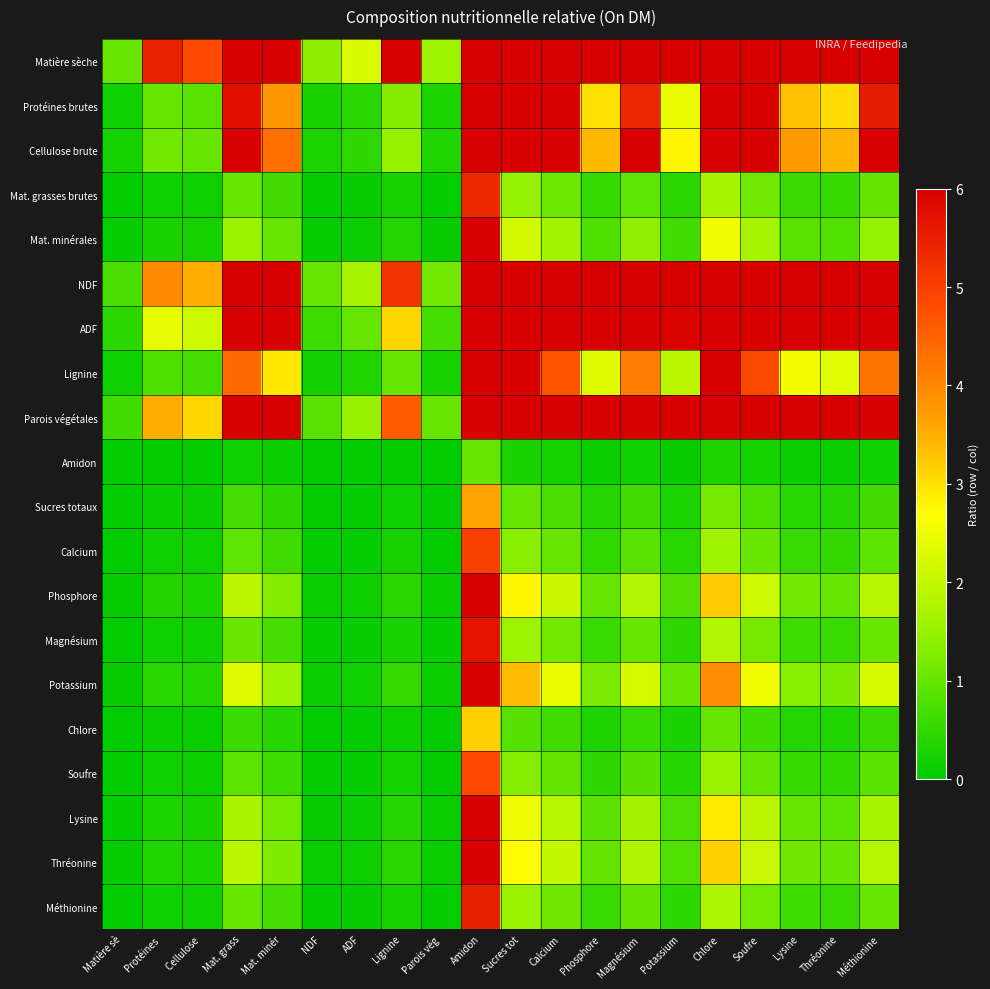

Reading right to left, transcribe all the data shown in this chart.

Matière sèche: Méthionine=10.0	Thréonine=10.0	Lysine=10.0	Soufre=10.0	Chlore=10.0	Potassium=10.0	Magnésium=10.0	Phosphore=10.0	Calcium=10.0	Sucres tot=10.0	Amidon=10.0	Parois vég=1.6	Lignine=7.1	ADF=2.3	NDF=1.4	Mat. minér=10.0	Mat. grass=10.0	Cellulose =4.8	Protéines =5.5	Matière sè=1.0
Protéines brutes: Méthionine=5.5	Thréonine=3.1	Lysine=3.3	Soufre=6.3	Chlore=9.6	Potassium=2.5	Magnésium=5.4	Phosphore=3.0	Calcium=6.1	Sucres tot=8.3	Amidon=10.0	Parois vég=0.3	Lignine=1.3	ADF=0.4	NDF=0.3	Mat. minér=3.8	Mat. grass=5.7	Cellulose =0.9	Protéines =1.0	Matière sè=0.2
Cellulose brute: Méthionine=6.3	Thréonine=3.4	Lysine=3.8	Soufre=7.1	Chlore=10.0	Potassium=2.8	Magnésium=6.1	Phosphore=3.4	Calcium=6.9	Sucres tot=9.4	Amidon=10.0	Parois vég=0.3	Lignine=1.5	ADF=0.5	NDF=0.3	Mat. minér=4.3	Mat. grass=6.5	Cellulose =1.0	Protéines =1.1	Matière sè=0.2
Mat. grasses brutes: Méthionine=1.0	Thréonine=0.5	Lysine=0.6	Soufre=1.1	Chlore=1.7	Potassium=0.4	Magnésium=0.9	Phosphore=0.5	Calcium=1.1	Sucres tot=1.5	Amidon=5.3	Parois vég=0.0	Lignine=0.2	ADF=0.1	NDF=0.0	Mat. minér=0.7	Mat. grass=1.0	Cellulose =0.2	Protéines =0.2	Matière sè=0.0
Mat. minérales: Méthionine=1.5	Thréonine=0.8	Lysine=0.9	Soufre=1.7	Chlore=2.5	Potassium=0.6	Magnésium=1.4	Phosphore=0.8	Calcium=1.6	Sucres tot=2.2	Amidon=8.0	Parois vég=0.1	Lignine=0.3	ADF=0.1	NDF=0.1	Mat. minér=1.0	Mat. grass=1.5	Cellulose =0.2	Protéines =0.3	Matière sè=0.0
NDF: Méthionine=10.0	Thréonine=10.0	Lysine=10.0	Soufre=10.0	Chlore=10.0	Potassium=9.9	Magnésium=10.0	Phosphore=10.0	Calcium=10.0	Sucres tot=10.0	Amidon=10.0	Parois vég=1.1	Lignine=5.2	ADF=1.7	NDF=1.0	Mat. minér=10.0	Mat. grass=10.0	Cellulose =3.5	Protéines =4.0	Matière sè=0.7
ADF: Méthionine=10.0	Thréonine=7.3	Lysine=8.0	Soufre=10.0	Chlore=10.0	Potassium=5.9	Magnésium=10.0	Phosphore=7.2	Calcium=10.0	Sucres tot=10.0	Amidon=10.0	Parois vég=0.7	Lignine=3.1	ADF=1.0	NDF=0.6	Mat. minér=9.2	Mat. grass=10.0	Cellulose =2.1	Protéines =2.4	Matière sè=0.4
Lignine: Méthionine=4.3	Thréonine=2.4	Lysine=2.6	Soufre=4.9	Chlore=7.4	Potassium=1.9	Magnésium=4.1	Phosphore=2.3	Calcium=4.7	Sucres tot=6.4	Amidon=10.0	Parois vég=0.2	Lignine=1.0	ADF=0.3	NDF=0.2	Mat. minér=2.9	Mat. grass=4.4	Cellulose =0.7	Protéines =0.8	Matière sè=0.1
Parois végétales: Méthionine=10.0	Thréonine=10.0	Lysine=10.0	Soufre=10.0	Chlore=10.0	Potassium=8.7	Magnésium=10.0	Phosphore=10.0	Calcium=10.0	Sucres tot=10.0	Amidon=10.0	Parois vég=1.0	Lignine=4.6	ADF=1.5	NDF=0.9	Mat. minér=10.0	Mat. grass=10.0	Cellulose =3.1	Protéines =3.5	Matière sè=0.6
Amidon: Méthionine=0.2	Thréonine=0.1	Lysine=0.1	Soufre=0.2	Chlore=0.3	Potassium=0.1	Magnésium=0.2	Phosphore=0.1	Calcium=0.2	Sucres tot=0.3	Amidon=1.0	Parois vég=0.0	Lignine=0.0	ADF=0.0	NDF=0.0	Mat. minér=0.1	Mat. grass=0.2	Cellulose =0.0	Protéines =0.0	Matière sè=0.0
Sucres totaux: Méthionine=0.7	Thréonine=0.4	Lysine=0.4	Soufre=0.8	Chlore=1.2	Potassium=0.3	Magnésium=0.6	Phosphore=0.4	Calcium=0.7	Sucres tot=1.0	Amidon=3.7	Parois vég=0.0	Lignine=0.2	ADF=0.1	NDF=0.0	Mat. minér=0.5	Mat. grass=0.7	Cellulose =0.1	Protéines =0.1	Matière sè=0.0
Calcium: Méthionine=0.9	Thréonine=0.5	Lysine=0.5	Soufre=1.0	Chlore=1.6	Potassium=0.4	Magnésium=0.9	Phosphore=0.5	Calcium=1.0	Sucres tot=1.4	Amidon=5.0	Parois vég=0.0	Lignine=0.2	ADF=0.1	NDF=0.0	Mat. minér=0.6	Mat. grass=0.9	Cellulose =0.1	Protéines =0.2	Matière sè=0.0
Phosphore: Méthionine=1.8	Thréonine=1.0	Lysine=1.1	Soufre=2.1	Chlore=3.2	Potassium=0.8	Magnésium=1.8	Phosphore=1.0	Calcium=2.0	Sucres tot=2.8	Amidon=10.0	Parois vég=0.1	Lignine=0.4	ADF=0.1	NDF=0.1	Mat. minér=1.3	Mat. grass=1.9	Cellulose =0.3	Protéines =0.3	Matière sè=0.1
Magnésium: Méthionine=1.0	Thréonine=0.6	Lysine=0.6	Soufre=1.2	Chlore=1.8	Potassium=0.5	Magnésium=1.0	Phosphore=0.6	Calcium=1.1	Sucres tot=1.5	Amidon=5.7	Parois vég=0.1	Lignine=0.2	ADF=0.1	NDF=0.0	Mat. minér=0.7	Mat. grass=1.1	Cellulose =0.2	Protéines =0.2	Matière sè=0.0
Potassium: Méthionine=2.2	Thréonine=1.2	Lysine=1.3	Soufre=2.6	Chlore=3.9	Potassium=1.0	Magnésium=2.2	Phosphore=1.2	Calcium=2.5	Sucres tot=3.4	Amidon=10.0	Parois vég=0.1	Lignine=0.5	ADF=0.2	NDF=0.1	Mat. minér=1.5	Mat. grass=2.3	Cellulose =0.4	Protéines =0.4	Matière sè=0.1
Chlore: Méthionine=0.6	Thréonine=0.3	Lysine=0.3	Soufre=0.7	Chlore=1.0	Potassium=0.3	Magnésium=0.6	Phosphore=0.3	Calcium=0.6	Sucres tot=0.9	Amidon=3.2	Parois vég=0.0	Lignine=0.1	ADF=0.0	NDF=0.0	Mat. minér=0.4	Mat. grass=0.6	Cellulose =0.1	Protéines =0.1	Matière sè=0.0
Soufre: Méthionine=0.9	Thréonine=0.5	Lysine=0.5	Soufre=1.0	Chlore=1.5	Potassium=0.4	Magnésium=0.9	Phosphore=0.5	Calcium=1.0	Sucres tot=1.3	Amidon=4.8	Parois vég=0.0	Lignine=0.2	ADF=0.1	NDF=0.0	Mat. minér=0.6	Mat. grass=0.9	Cellulose =0.1	Protéines =0.2	Matière sè=0.0
Lysine: Méthionine=1.7	Thréonine=0.9	Lysine=1.0	Soufre=1.9	Chlore=2.9	Potassium=0.7	Magnésium=1.6	Phosphore=0.9	Calcium=1.8	Sucres tot=2.5	Amidon=9.2	Parois vég=0.1	Lignine=0.4	ADF=0.1	NDF=0.1	Mat. minér=1.1	Mat. grass=1.7	Cellulose =0.3	Protéines =0.3	Matière sè=0.1
Thréonine: Méthionine=1.8	Thréonine=1.0	Lysine=1.1	Soufre=2.1	Chlore=3.2	Potassium=0.8	Magnésium=1.8	Phosphore=1.0	Calcium=2.0	Sucres tot=2.7	Amidon=10.0	Parois vég=0.1	Lignine=0.4	ADF=0.1	NDF=0.1	Mat. minér=1.2	Mat. grass=1.9	Cellulose =0.3	Protéines =0.3	Matière sè=0.1
Méthionine: Méthionine=1.0	Thréonine=0.5	Lysine=0.6	Soufre=1.1	Chlore=1.7	Potassium=0.4	Magnésium=1.0	Phosphore=0.5	Calcium=1.1	Sucres tot=1.5	Amidon=5.5	Parois vég=0.1	Lignine=0.2	ADF=0.1	NDF=0.0	Mat. minér=0.7	Mat. grass=1.0	Cellulose =0.2	Protéines =0.2	Matière sè=0.0